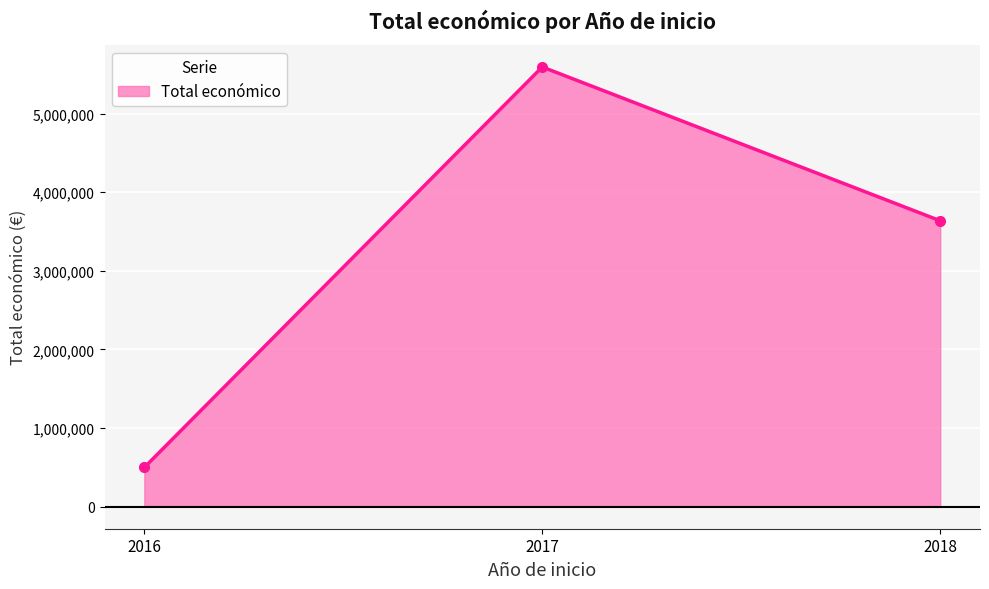

How many distinct data groups are displayed?

1